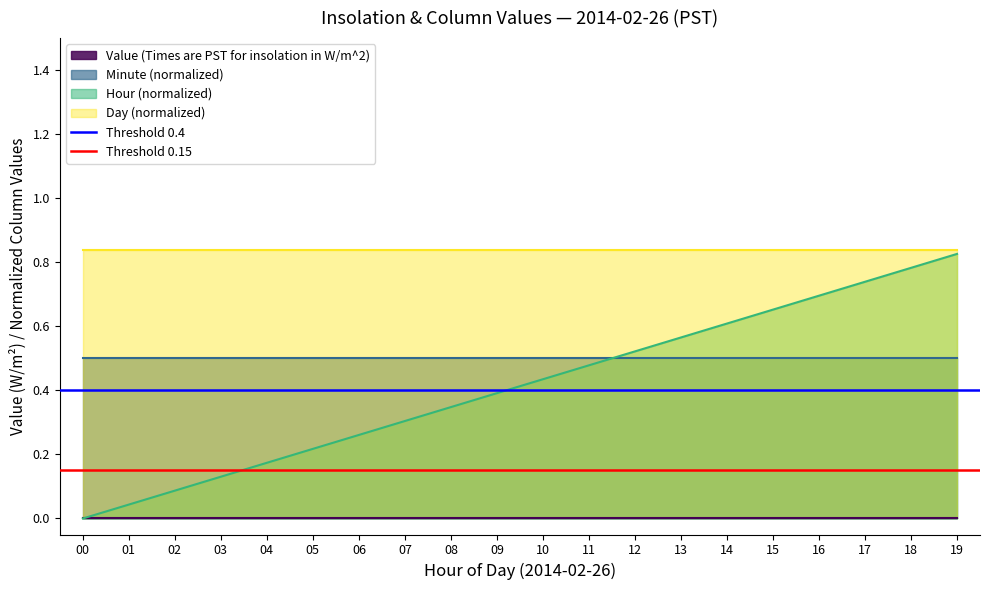

List the labels in order of Hour (normalized) value, smallest first.

00, 01, 02, 03, 04, 05, 06, 07, 08, 09, 10, 11, 12, 13, 14, 15, 16, 17, 18, 19